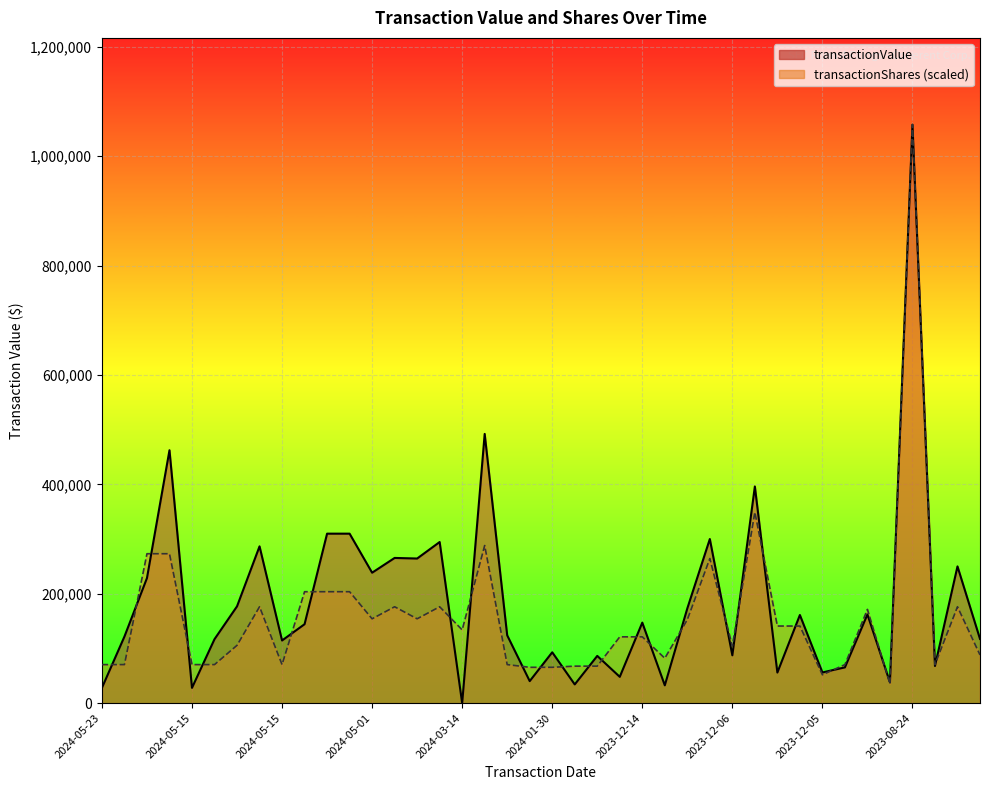

How many times do transactionShares and transactionValue cross each other?

24